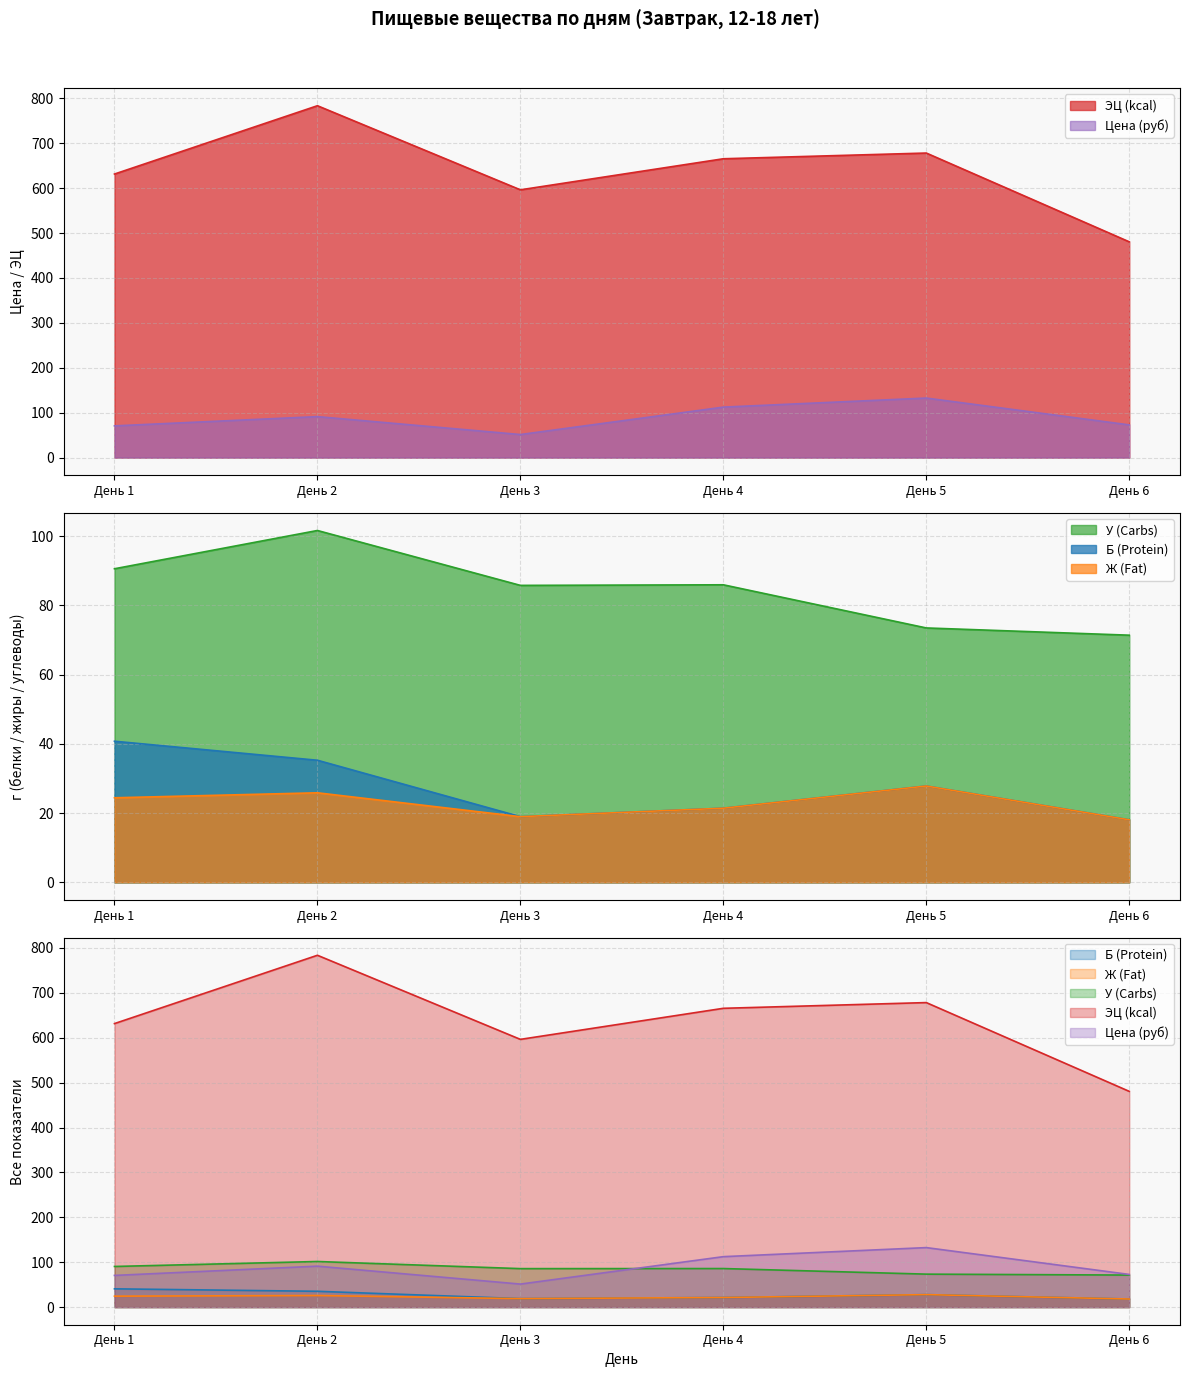

What is the total value across all series at День 4?

906.6